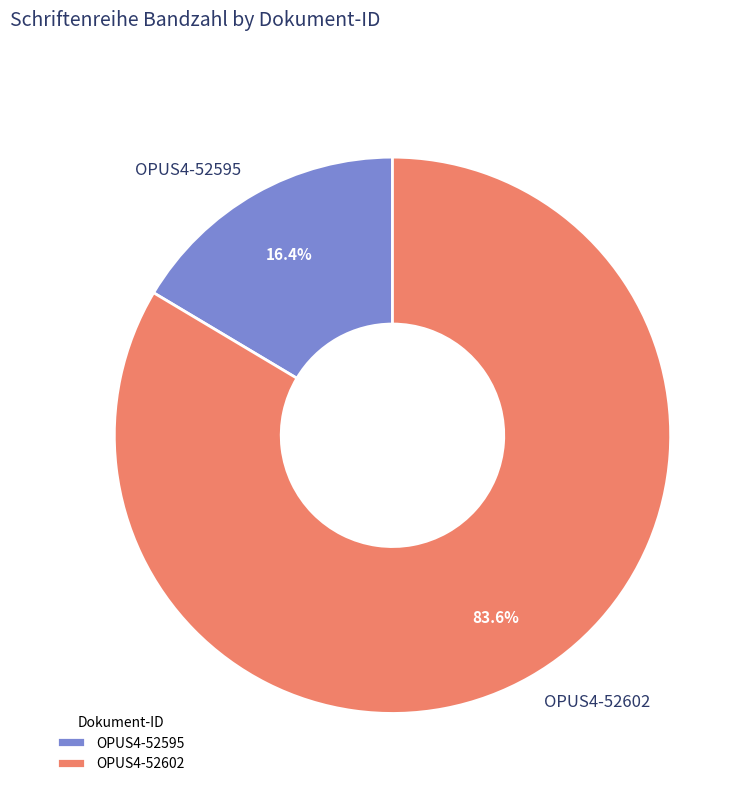

How many segments does this pie chart have?

2